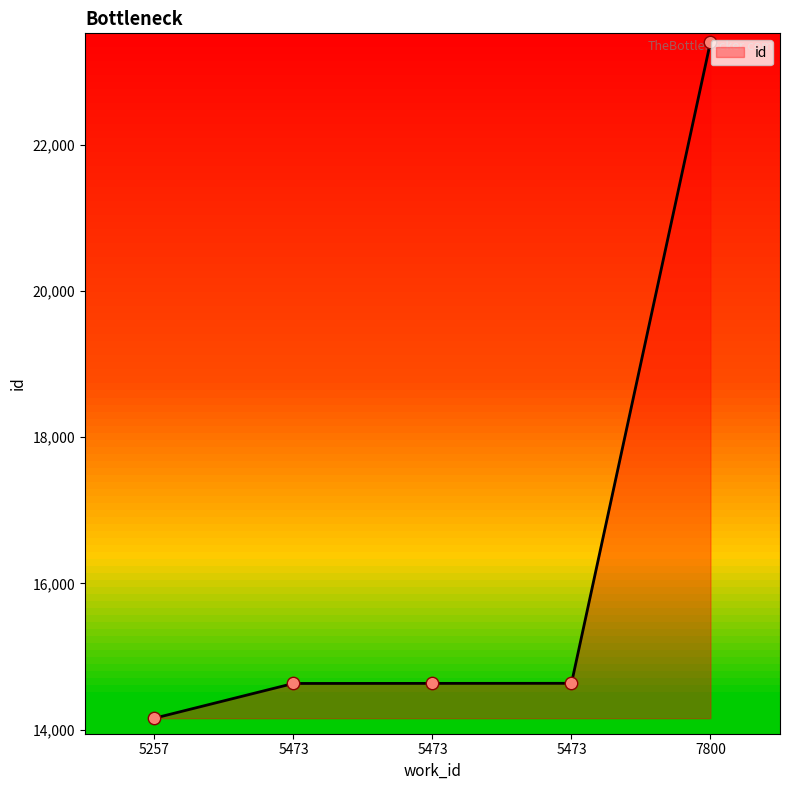

Between 5257 and 5473, which is larger?

5473